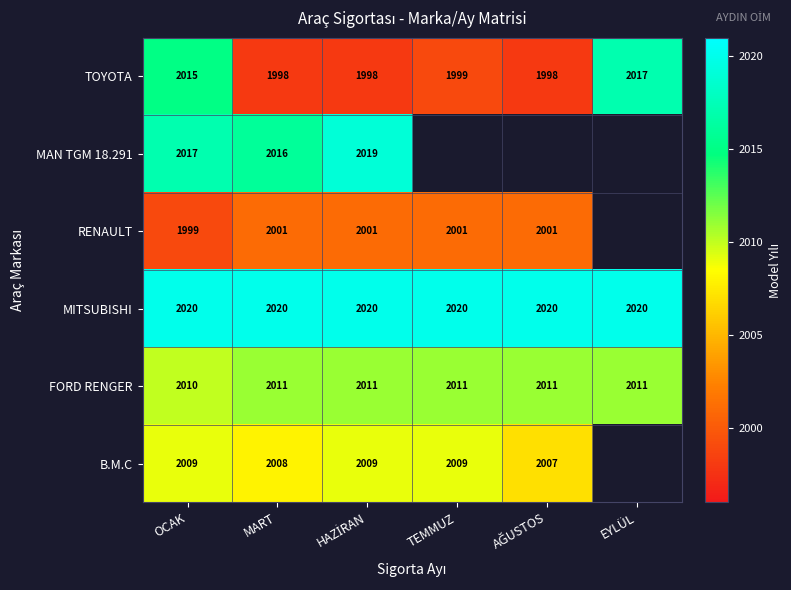

Which category has the lowest value in the FORD RENGER series?

OCAK